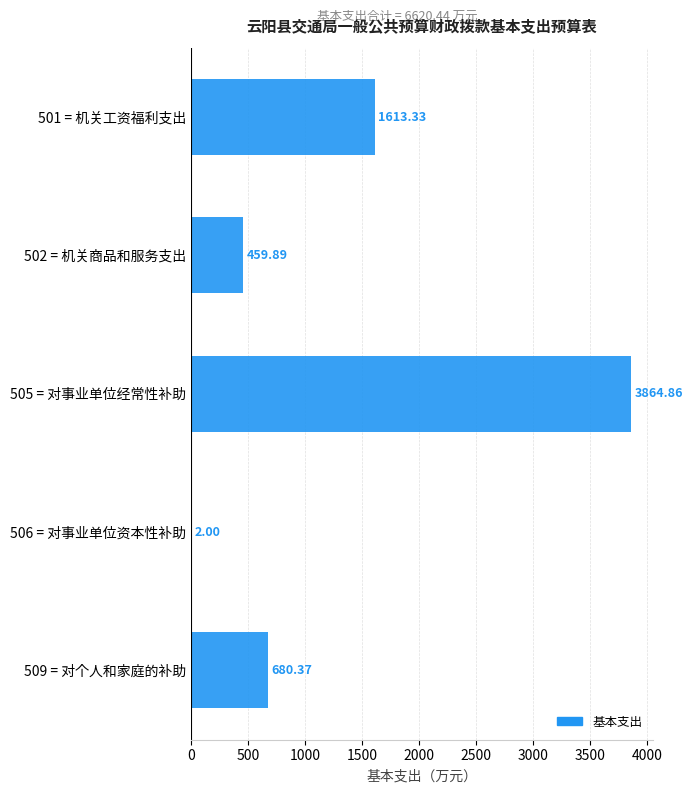

What is the change in value from 502 = 机关商品和服务支出 to 506 = 对事业单位资本性补助?

-457.9